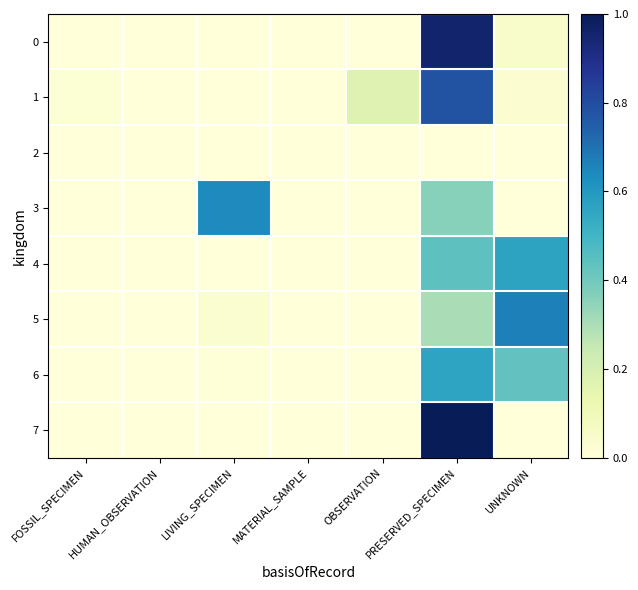

Which series has the largest range (max minus min)?

7